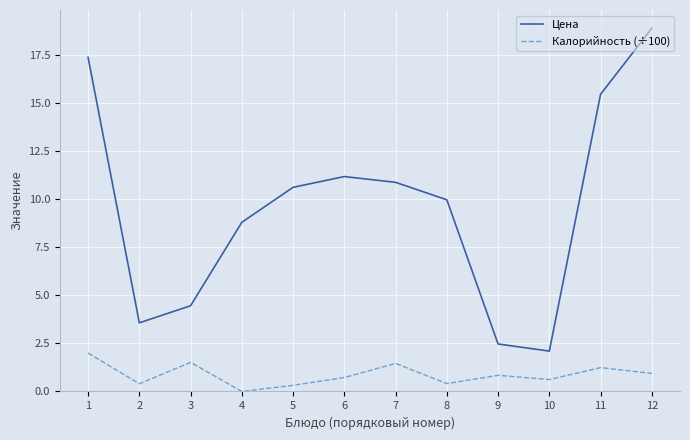

Which series changed the most between 1 and 5?

Цена